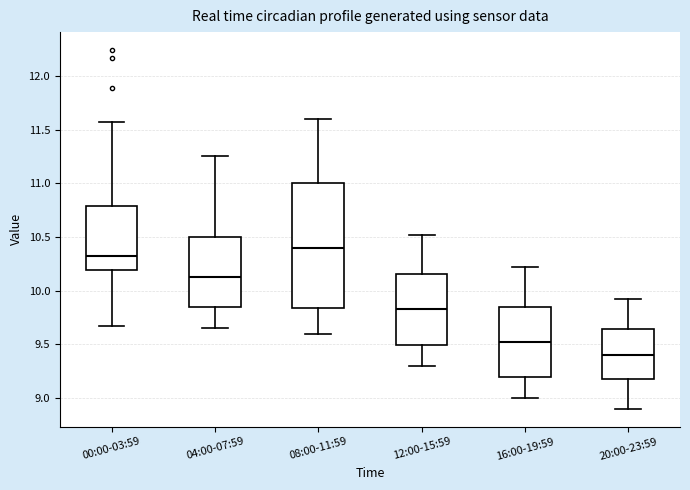

Comparing the boxes themselves (not the whiskers), which one is the tallest?

08:00-11:59